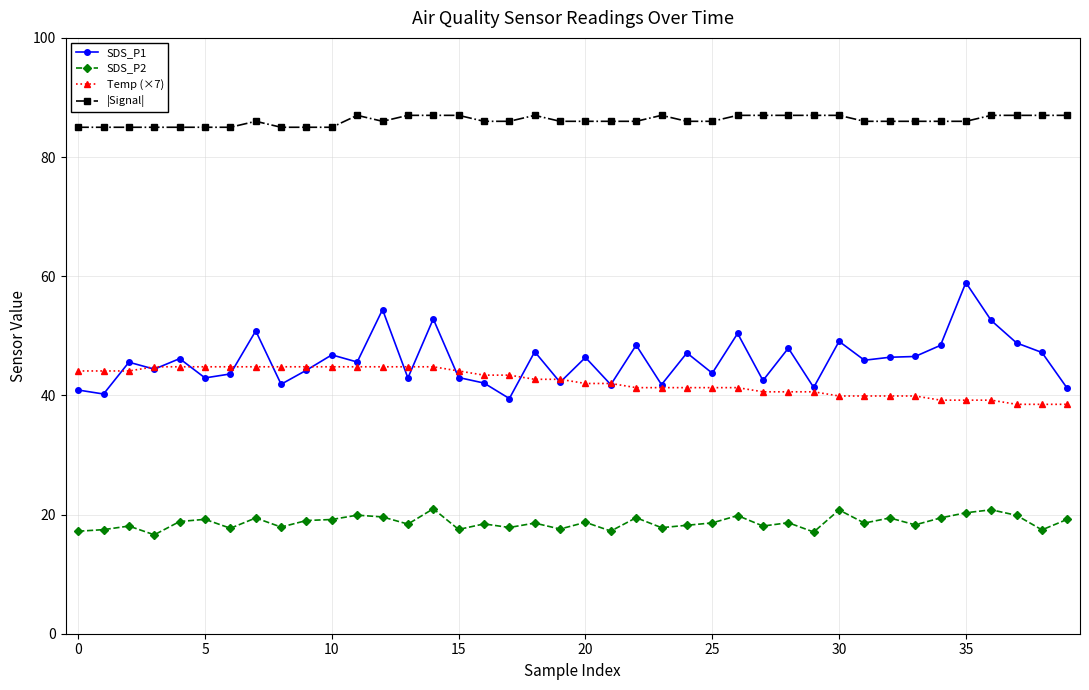

Rank the series by their maximum value, from lowest to highest.

SDS_P2, Temp (×7), SDS_P1, |Signal|